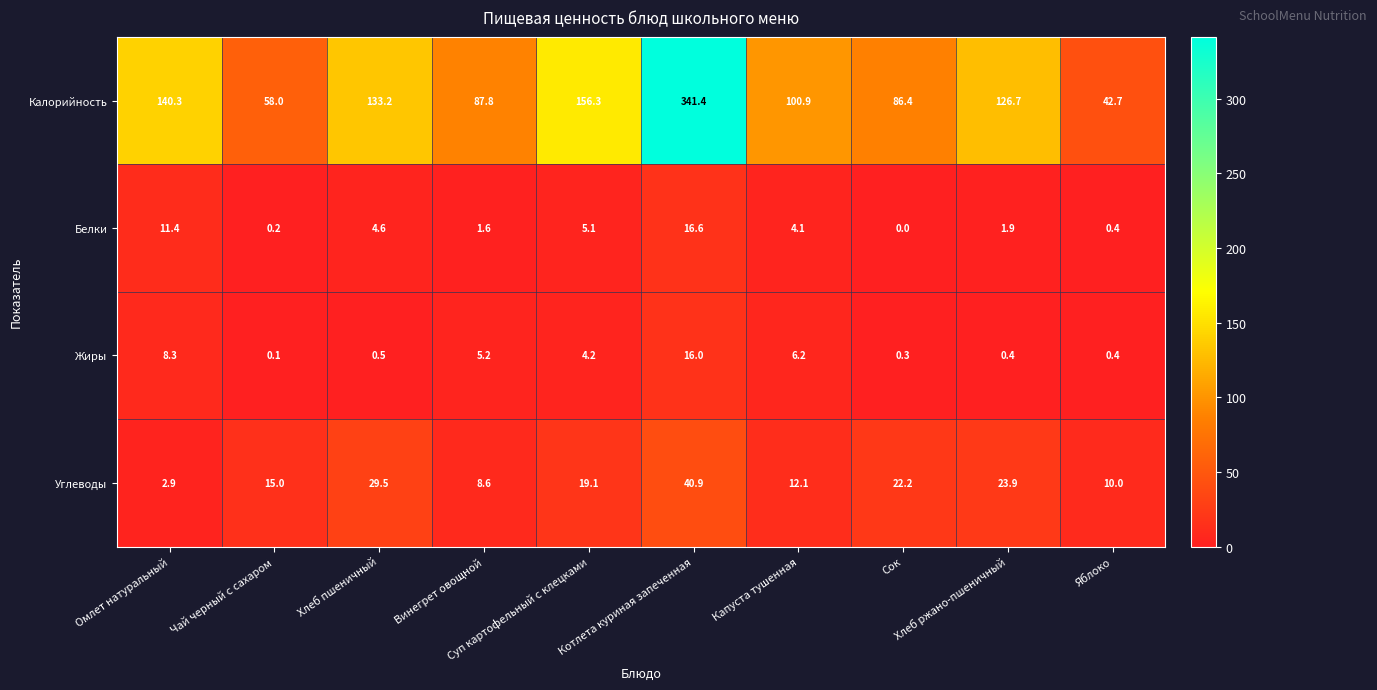

What is the sum of all Белки values?

45.9